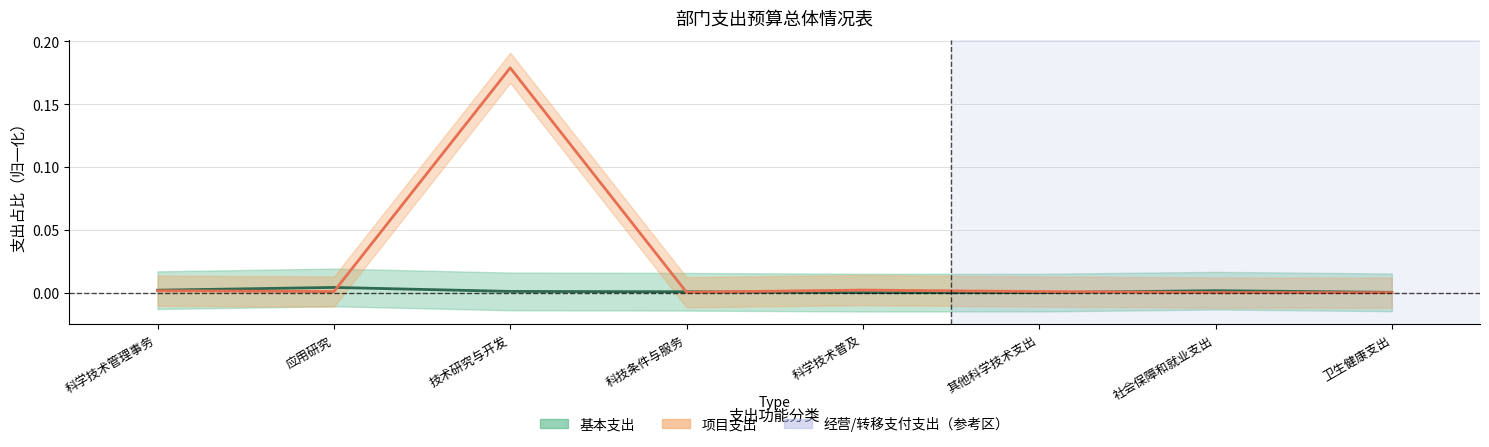

At 卫生健康支出, list the series in order from largest to smallest.

基本支出, 项目支出